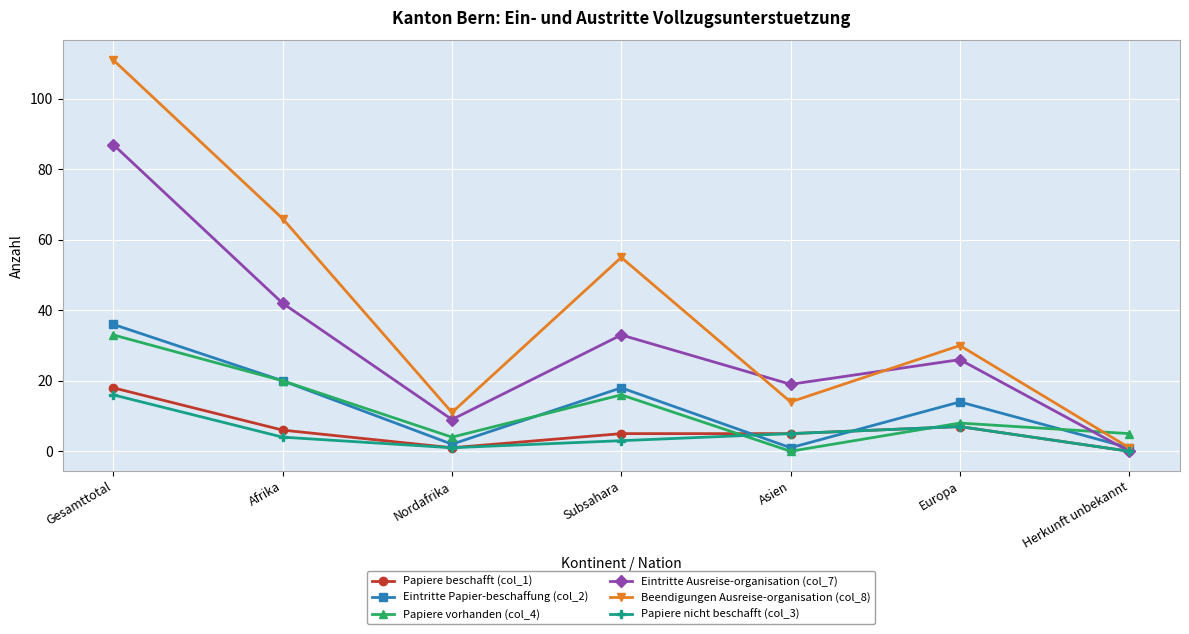

List the labels in order of Eintritte Ausreise-organisation (col_7) value, largest first.

Gesamttotal, Afrika, Subsahara, Europa, Asien, Nordafrika, Herkunft unbekannt